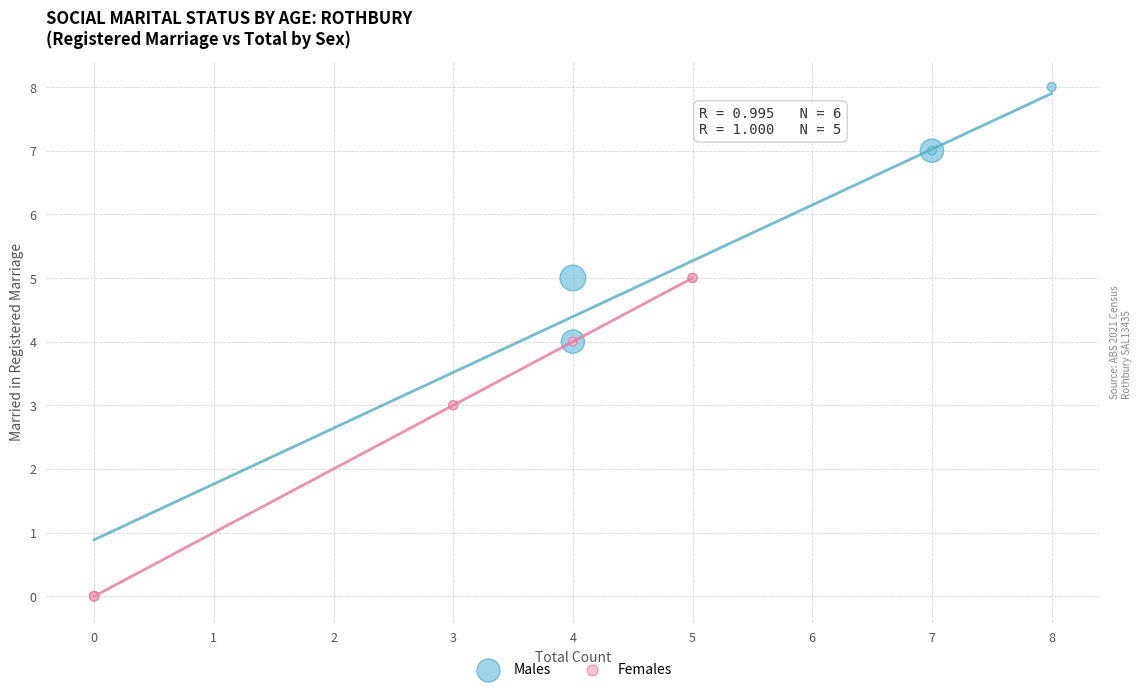

Which series reaches the maximum Y coordinate?

Males